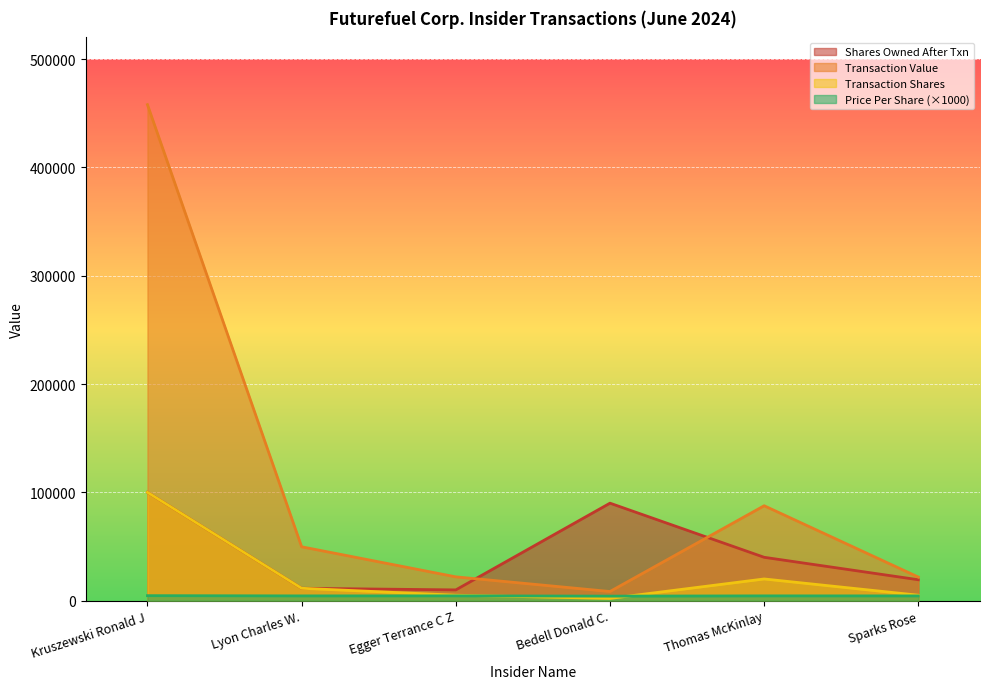

What is the difference between the maximum and minimum values in the transactionShares series?

97975.0